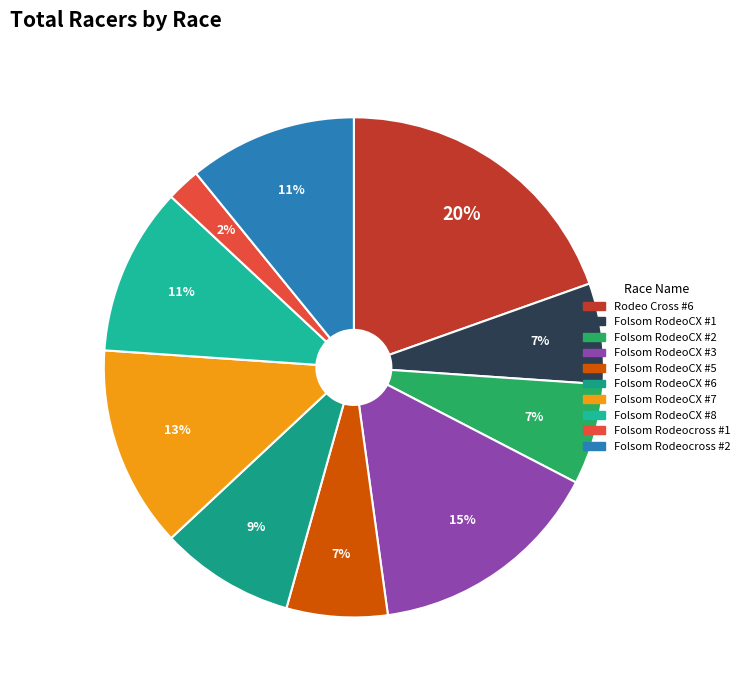

The Folsom RodeoCX #1 slice represents 7% of the pie. True or false?

True